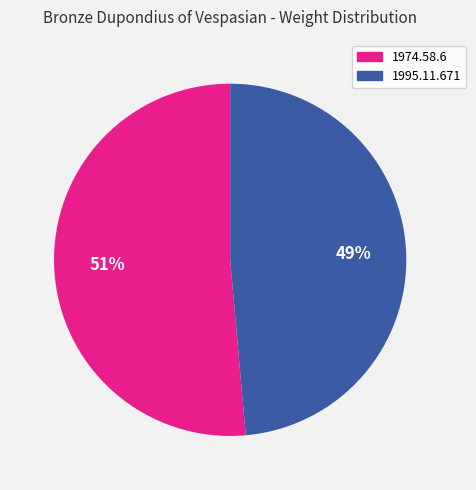

Count the number of slices in the pie.

2